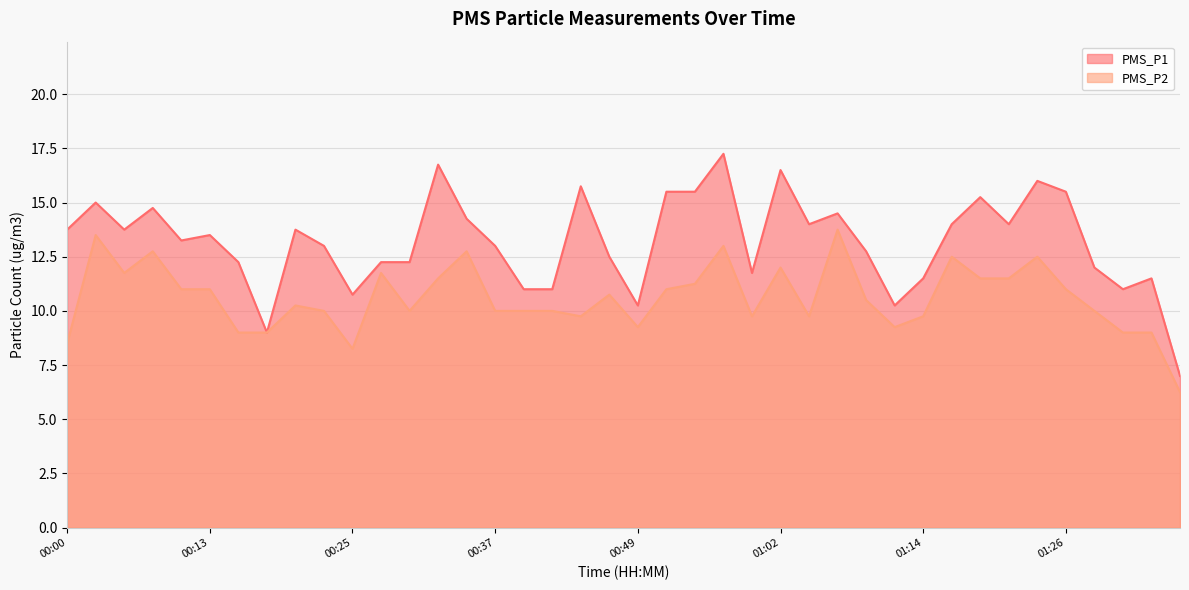

The value of PMS_P1 at 01:22 is 14.0. True or false?

True